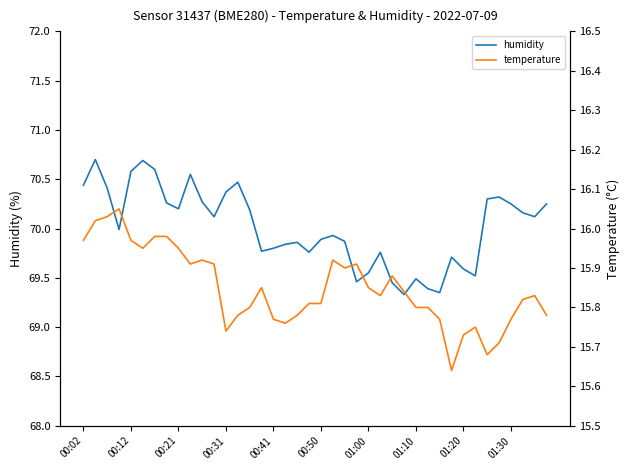

What are all the series names shown in the legend?

humidity, temperature